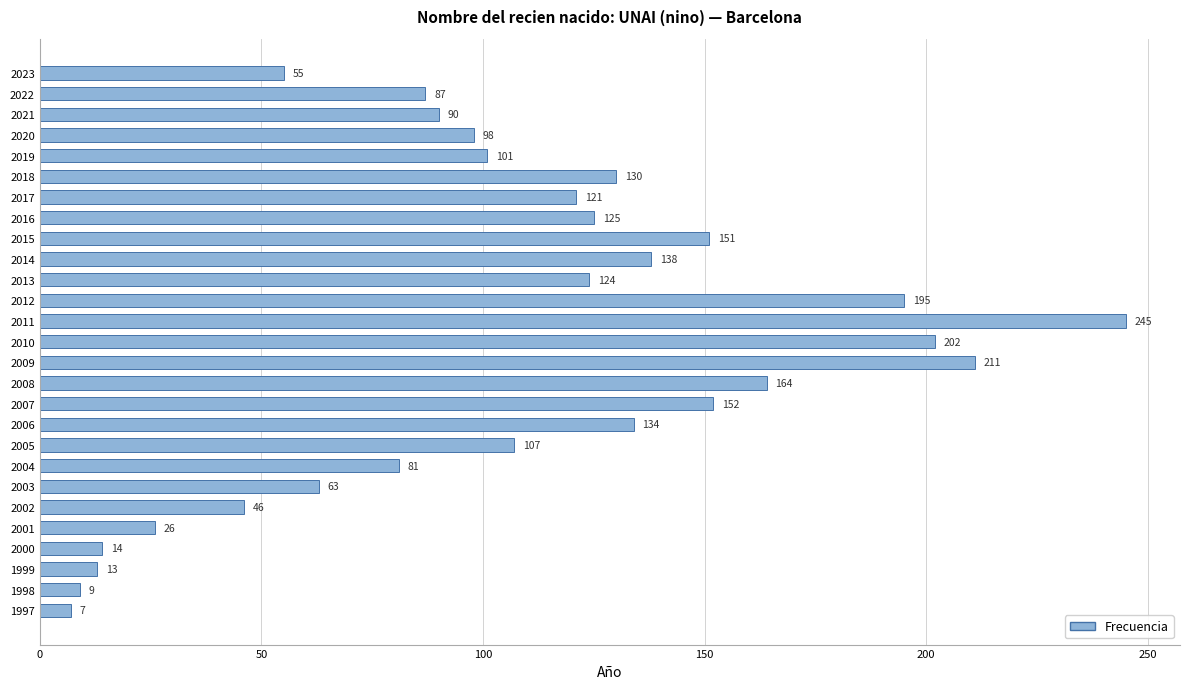

What is the difference between the second highest and minimum values?

204